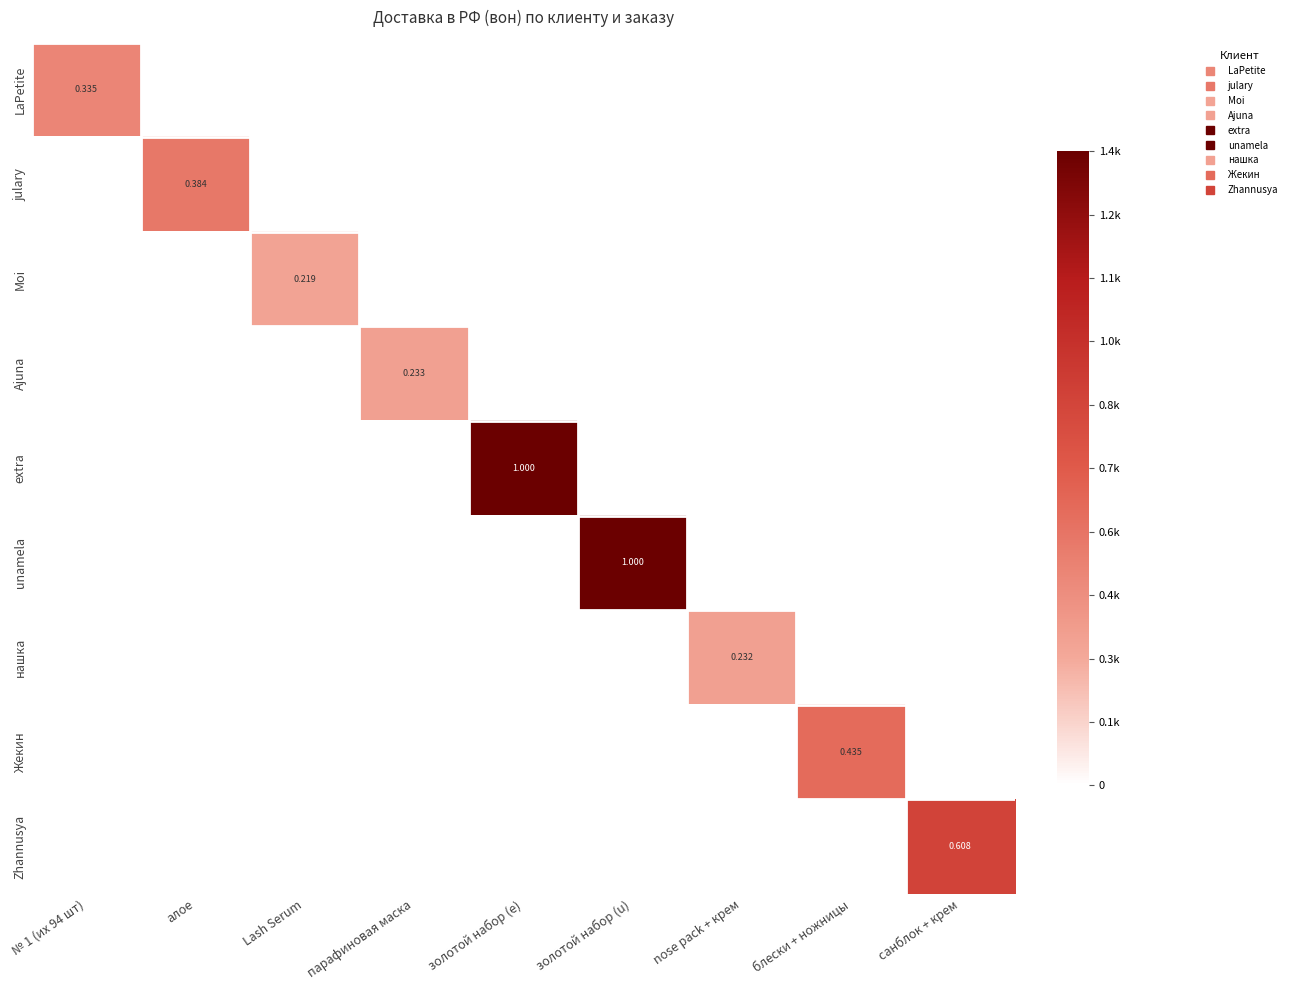

Which has a higher value, Lash Serum or № 1 (их 94 шт)?

№ 1 (их 94 шт)